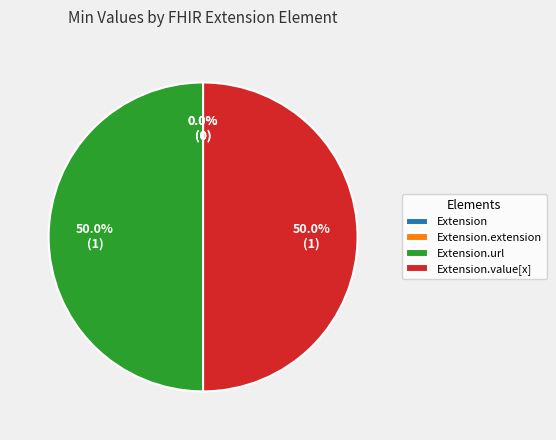

How many slices are in this pie chart?

4